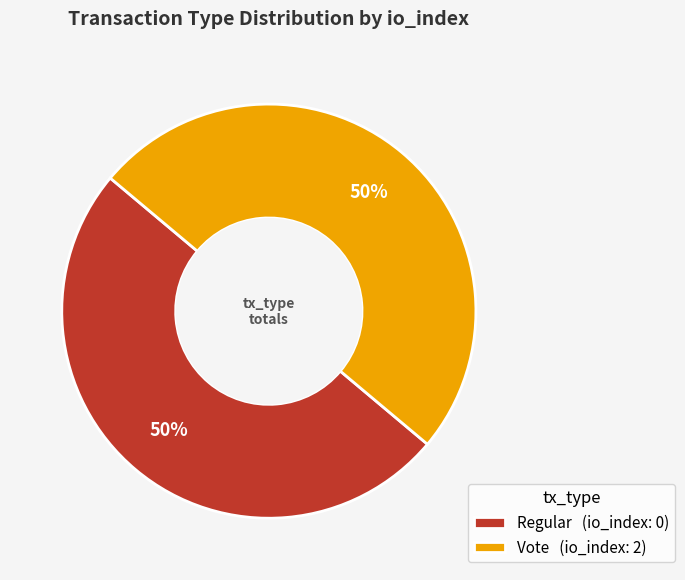

Is it true that Vote (io_index: 2) is 50% of the pie?

True